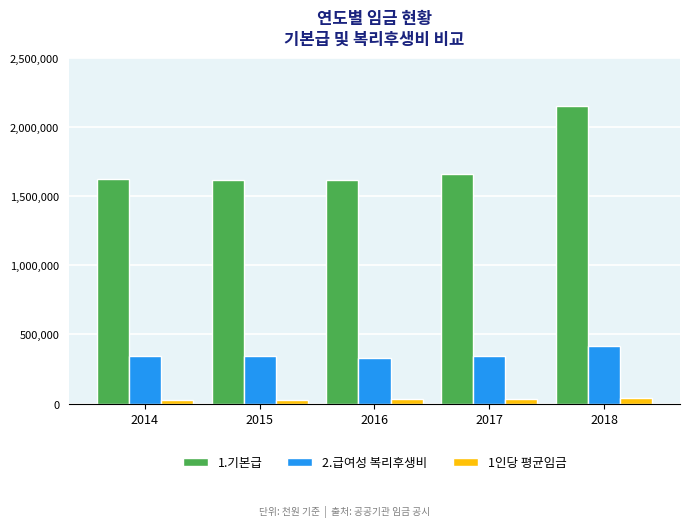

What is the difference between the 1.기본급 values at 2014 and 2015?

14129.0